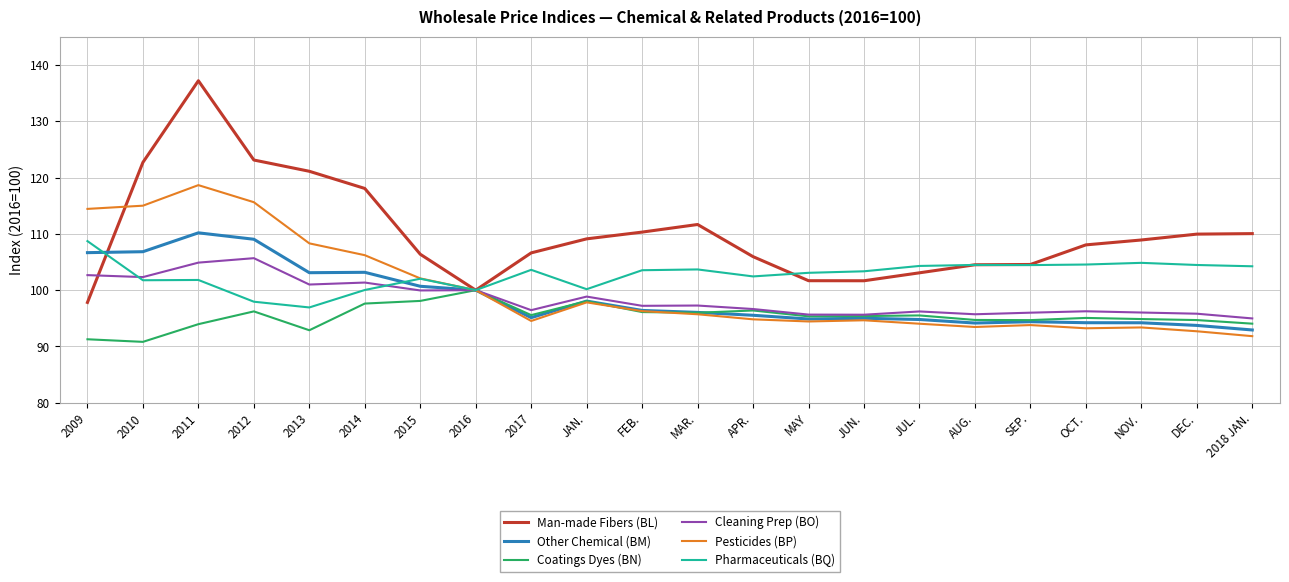

What position from the left is MAR.?

12